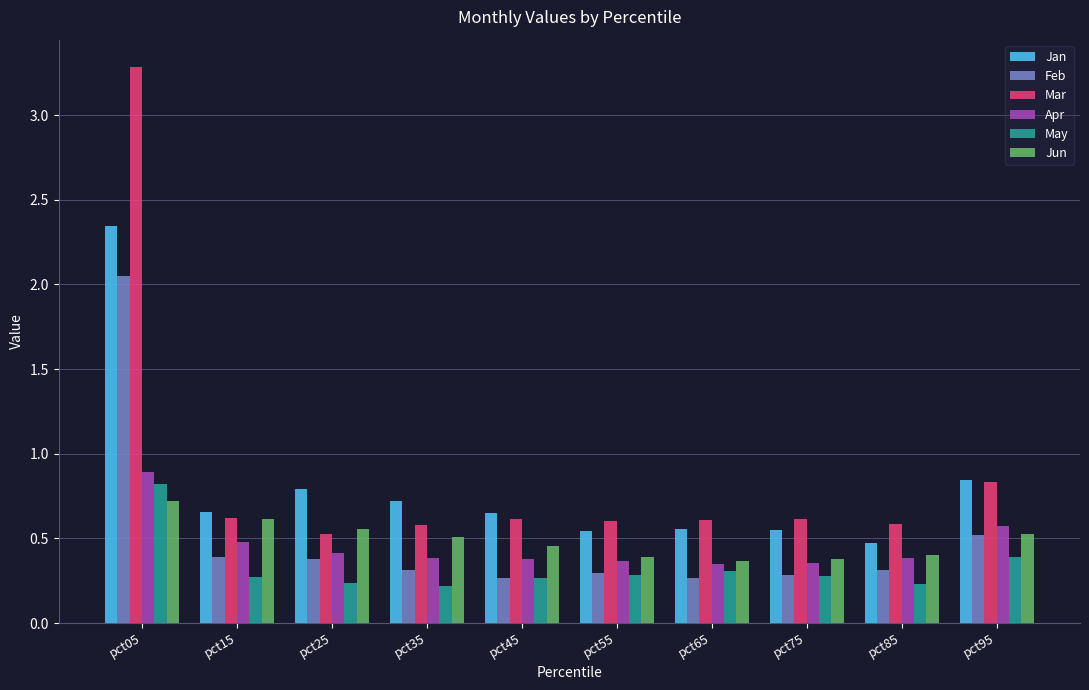

Between pct05 and pct75, which series saw the biggest shift?

Mar